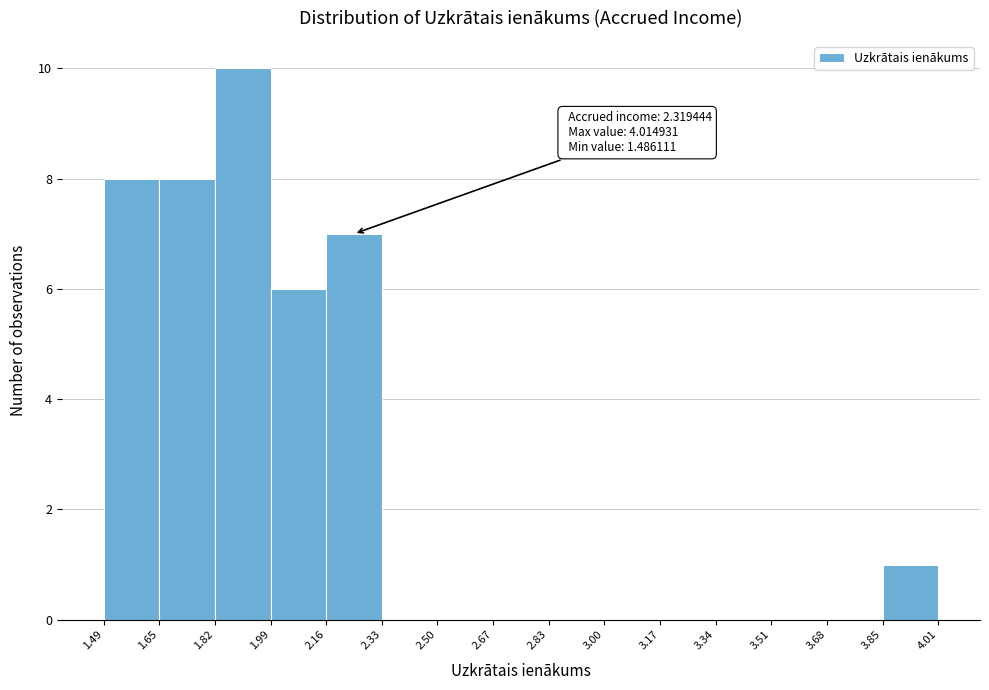

Over which range of the x-axis is the bar tallest?

1.82 to 1.99